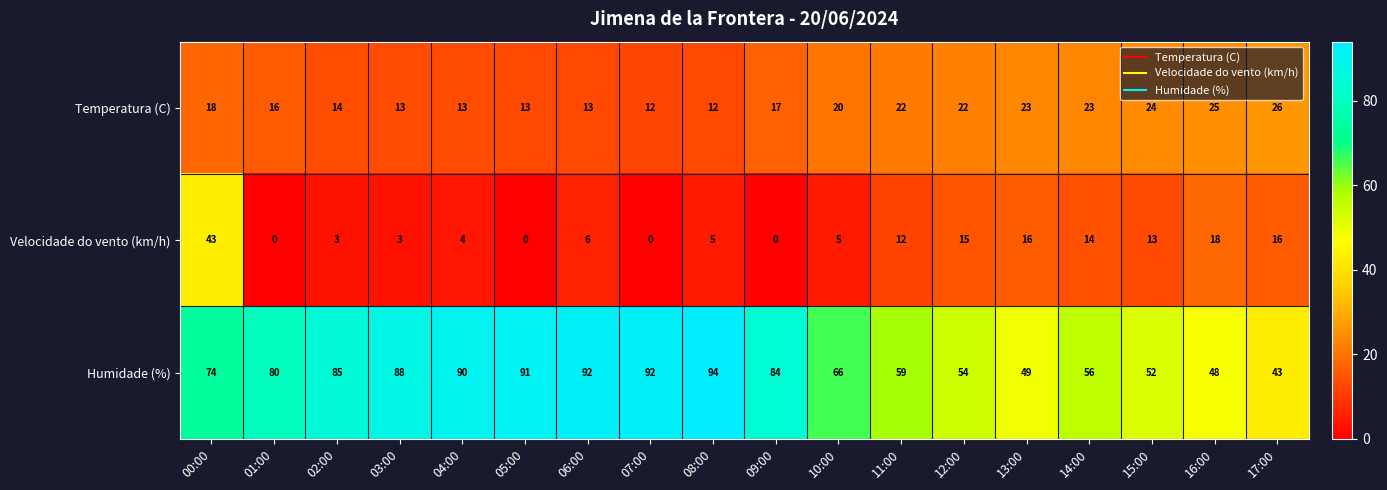

What is the total value across all series at 07:00?

104